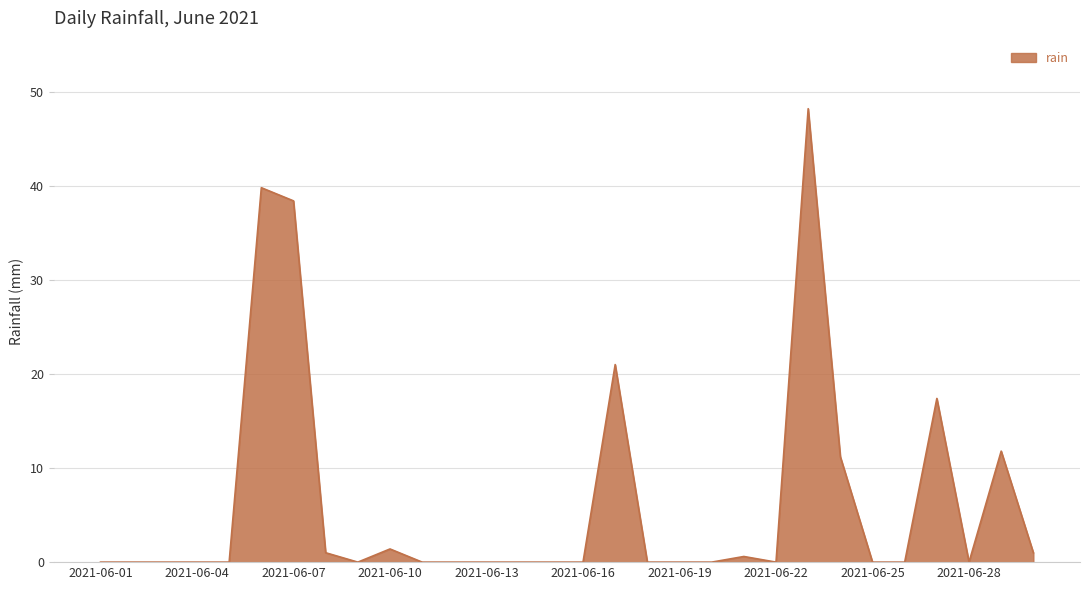

What is the difference between the maximum and minimum values?

48.2